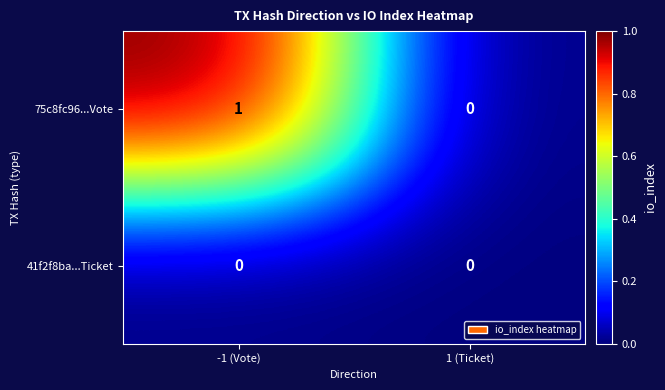

Rank the series at -1 (Vote) from highest to lowest value.

75c8fc96...Vote, 41f2f8ba...Ticket